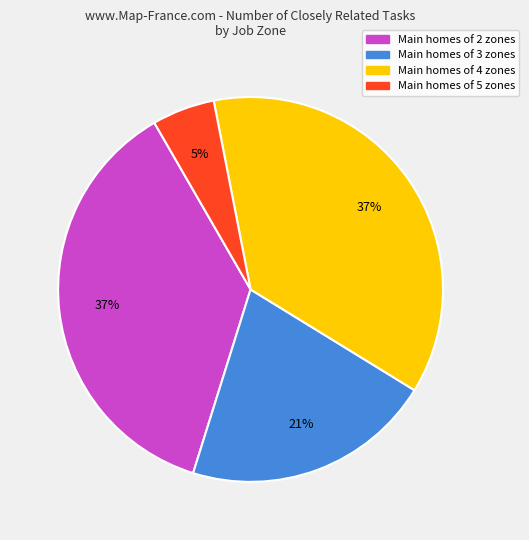

How many segments does this pie chart have?

4